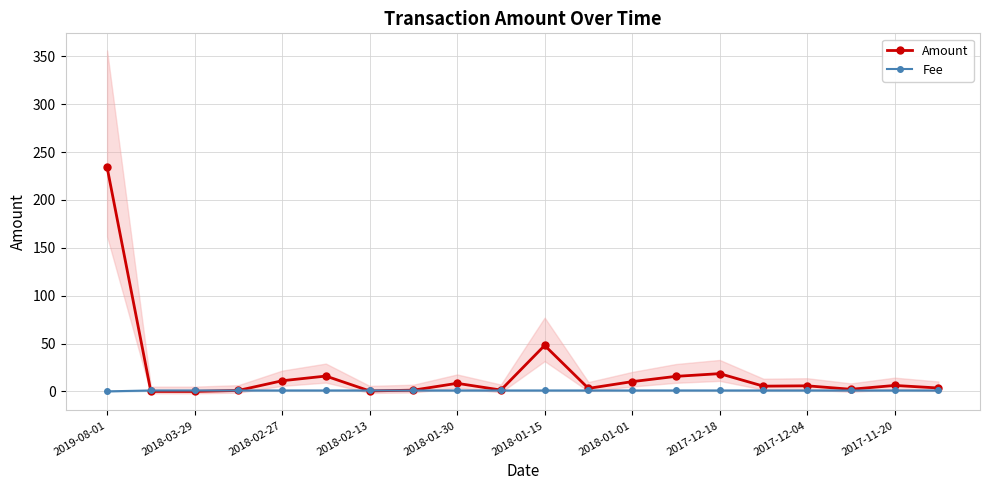

How many lines are shown in the chart?

2